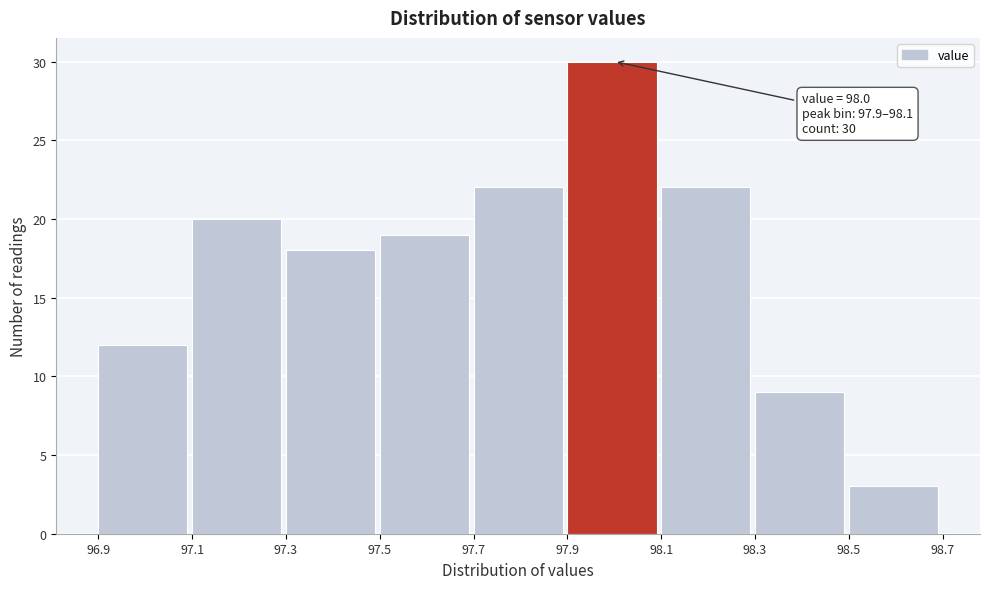

Over which range of the x-axis is the bar tallest?

97.9 to 98.1